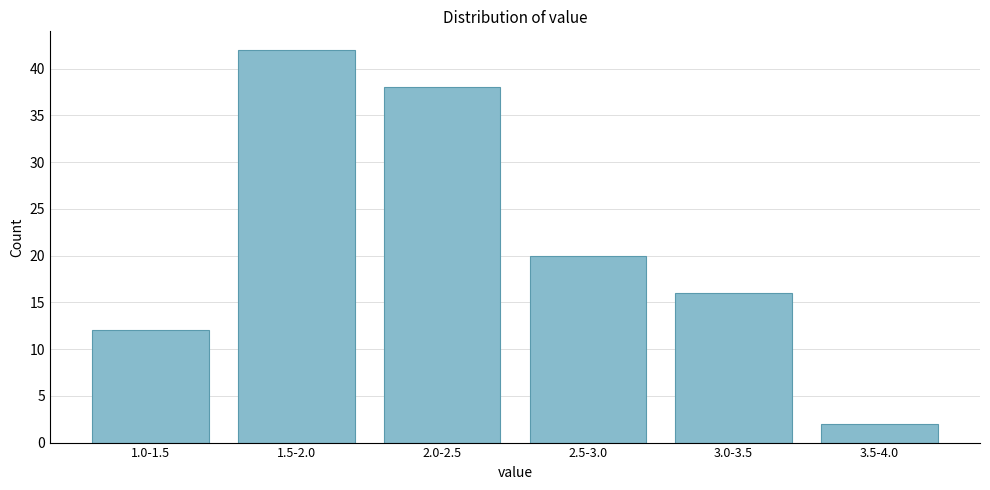

Reading right to left, what are all the values shown in this chart?

2	16	20	38	42	12